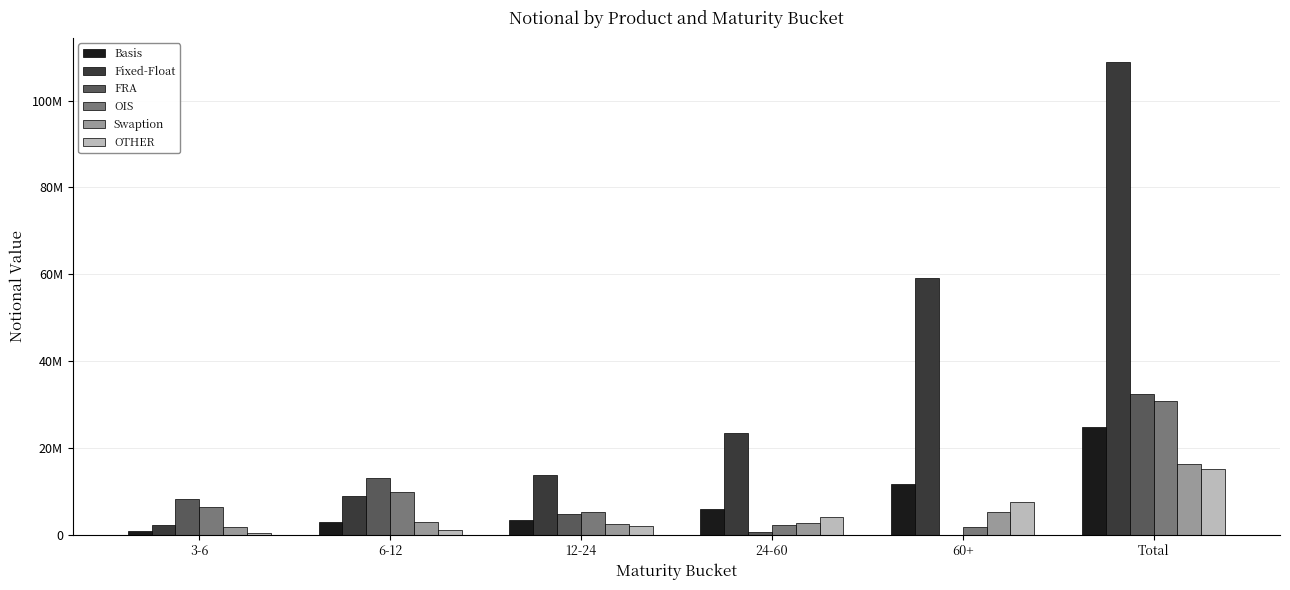

Is the value of FRA at 3-6 greater than the value of Basis at Total?

No